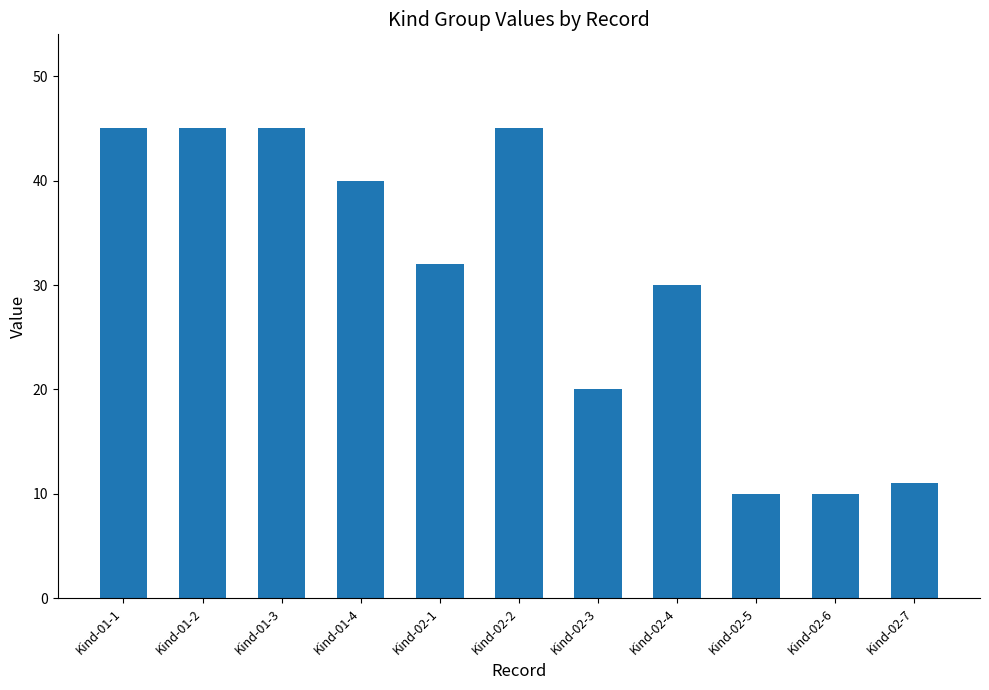

What is the difference between the values at Kind-02-2 and Kind-02-1?

13